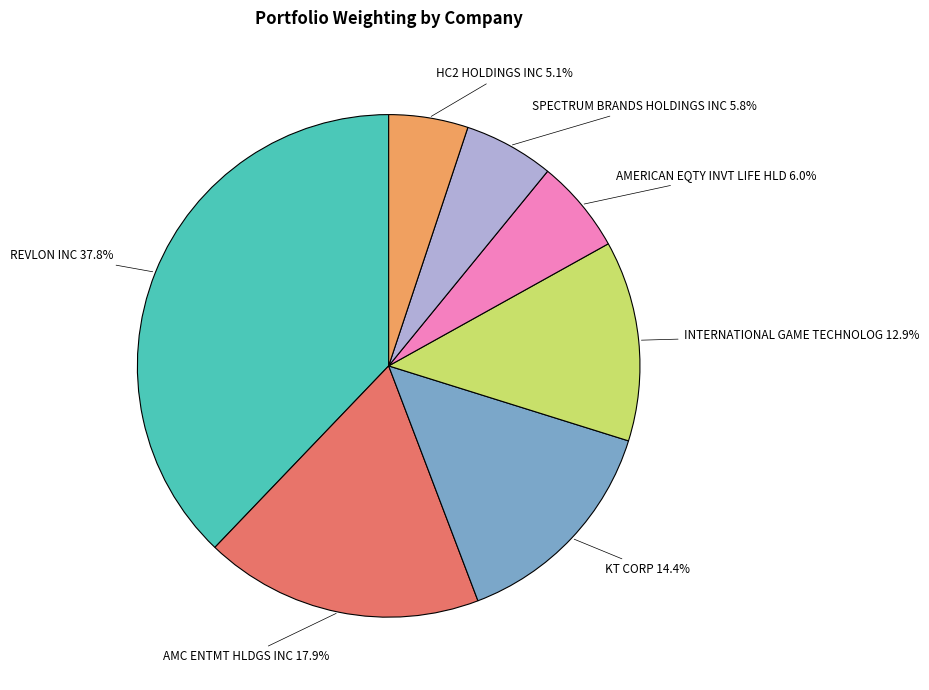

Does any single category account for the majority?

No